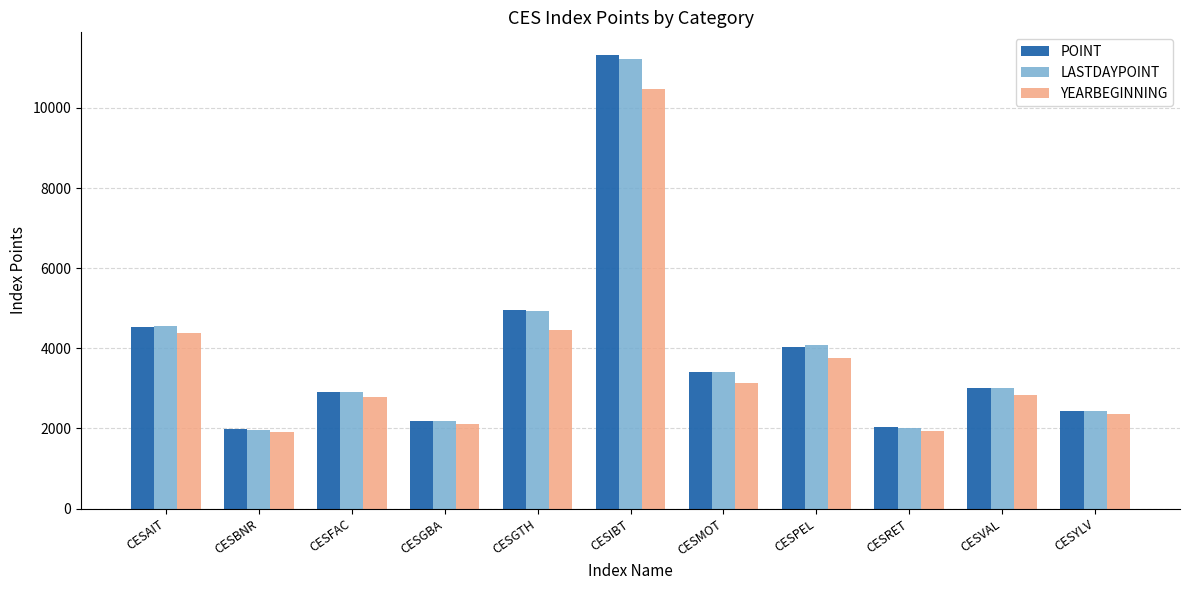

What is the minimum value for LASTDAYPOINT?

1965.3